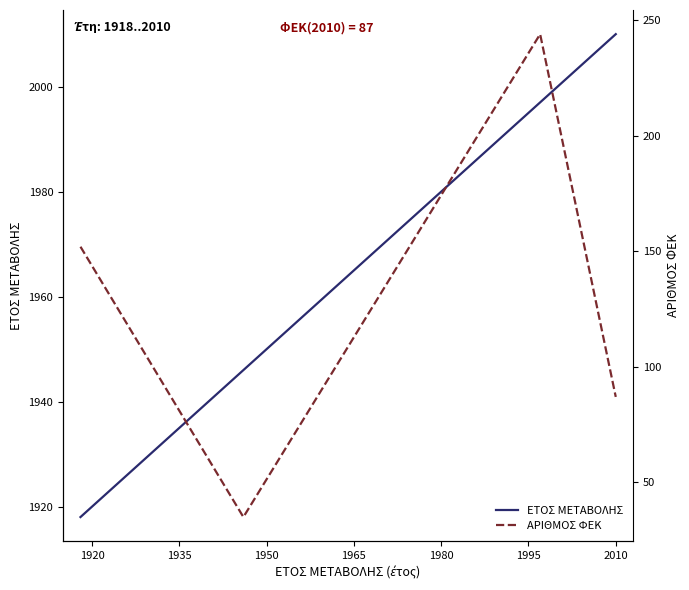

Which series has the largest total across all categories?

ΕΤΟΣ ΜΕΤΑΒΟΛΗΣ